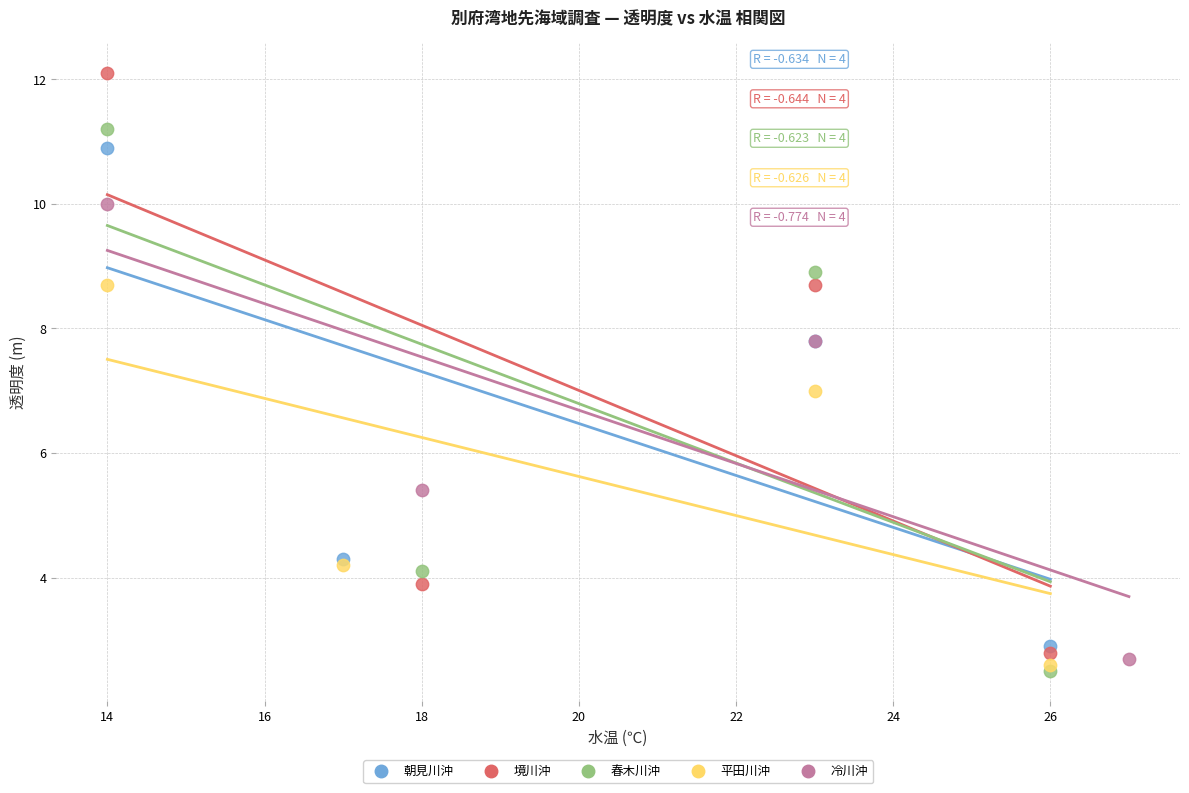

Which series has the largest Y range (max minus min)?

境川沖